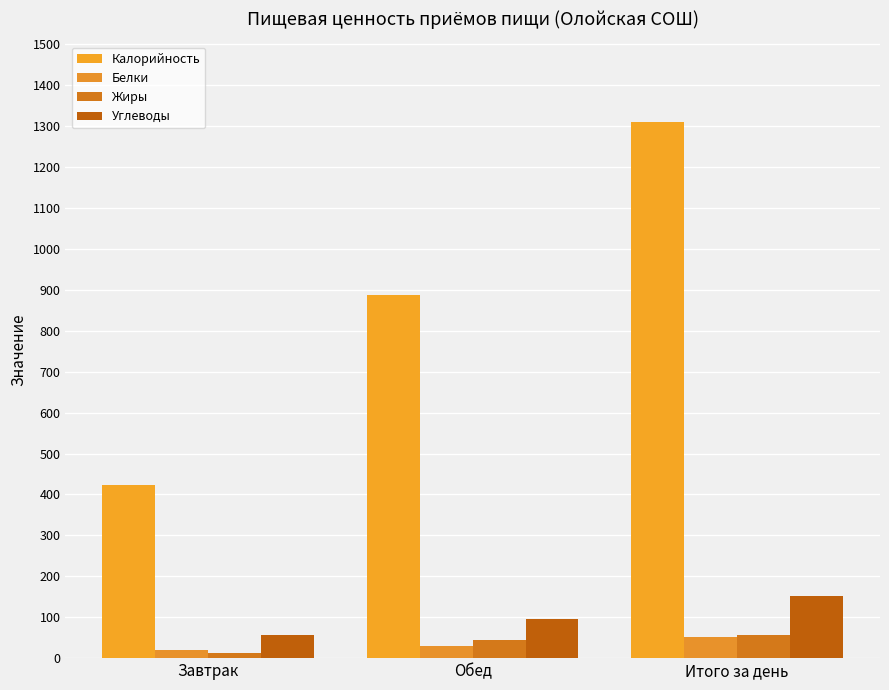

What is the label of the 2nd bar from the right?

Обед